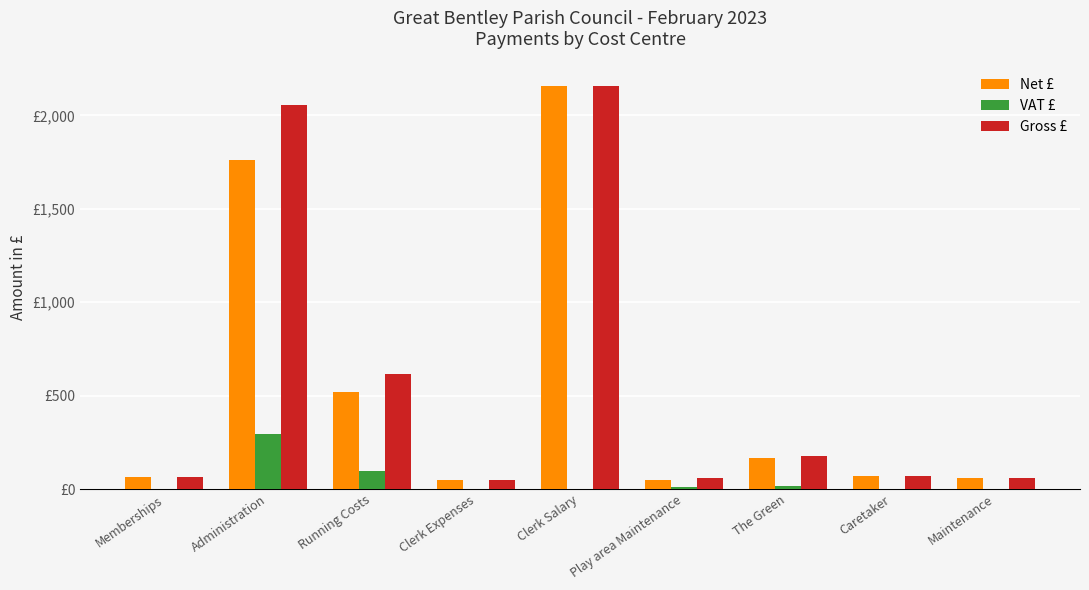

What is the difference between the Gross £ values at Play area Maintenance and Maintenance?

0.8